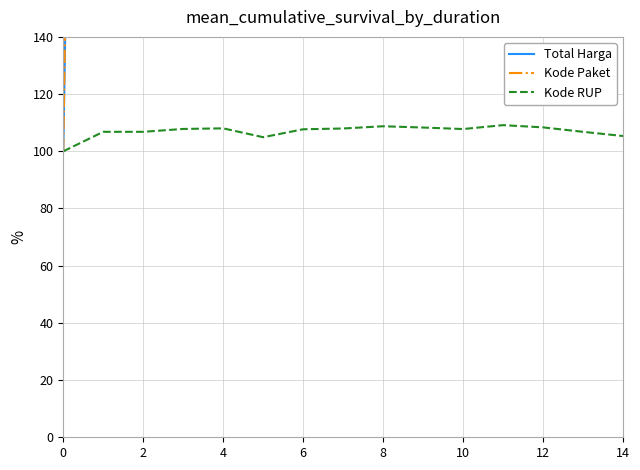

At which category is the sum across all series the highest?

14